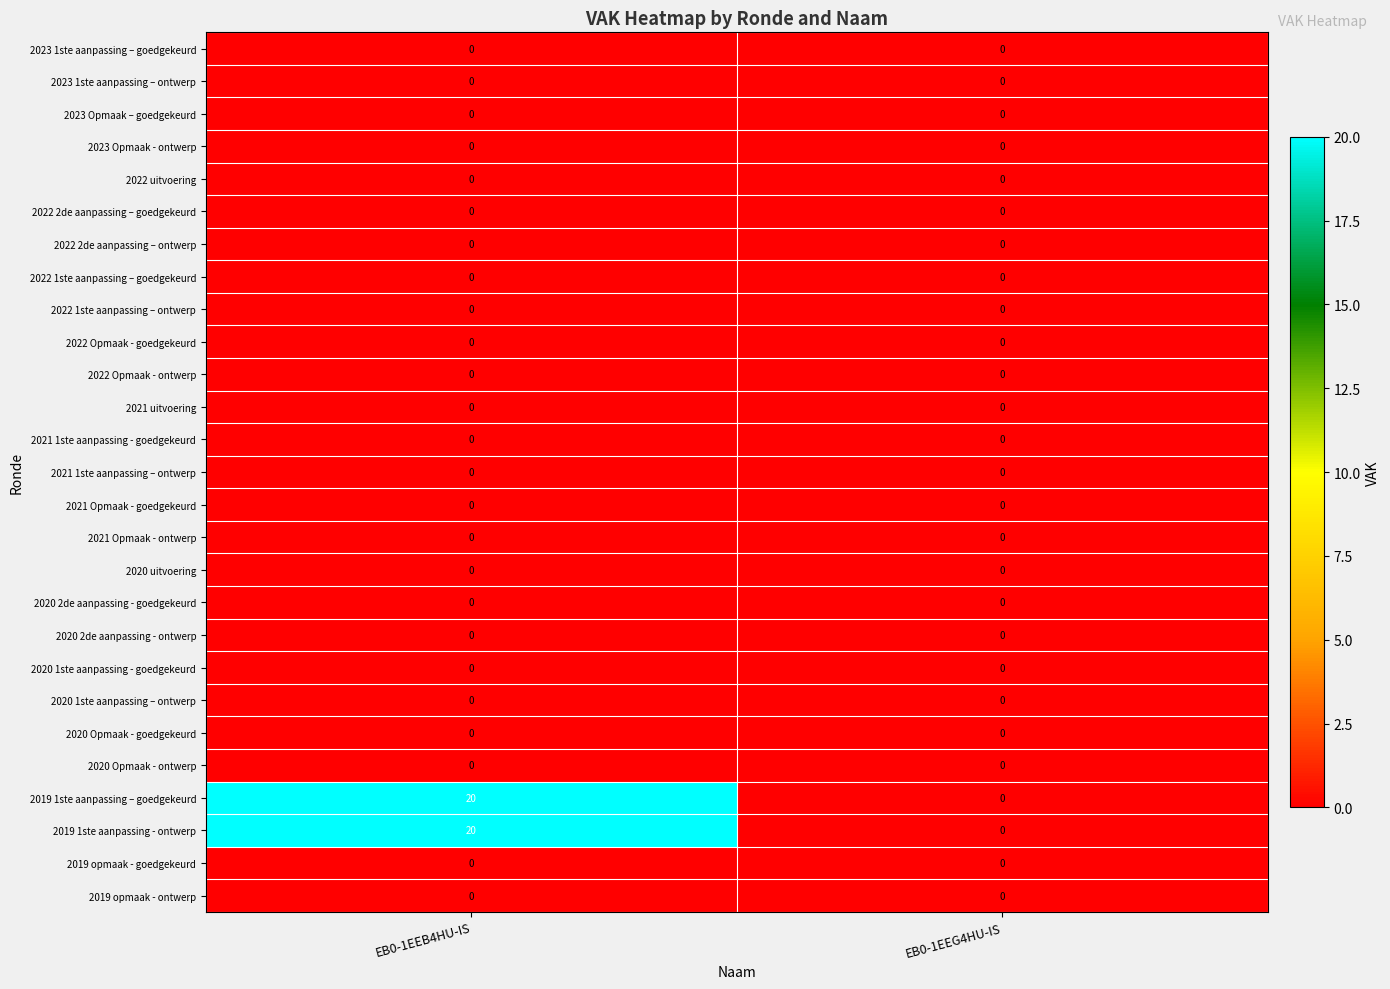

What is the difference between the highest and lowest values at EB0-1EEB4HU-IS?

20